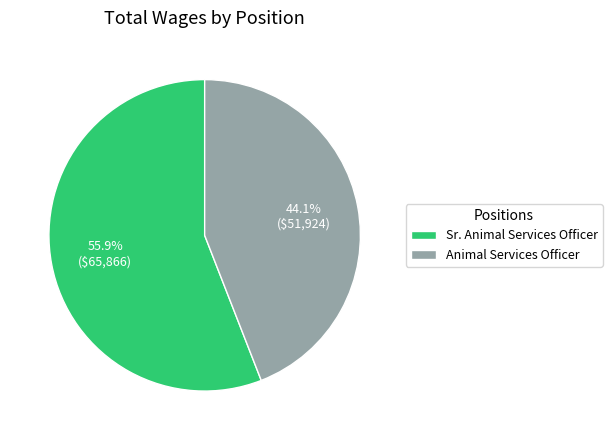

What is the total percentage of Animal Services Officer and Sr. Animal Services Officer?

100.0%